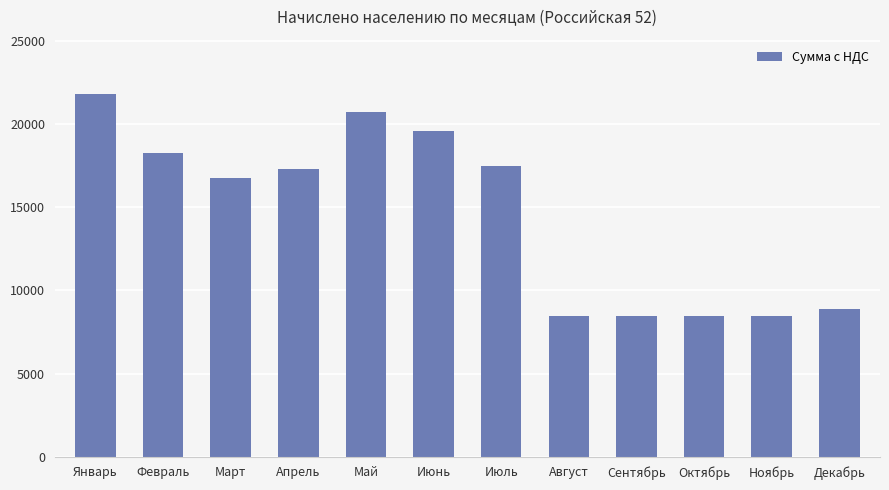

Reading left to right, extract all data points from this chart.

Январь=21822.9	Февраль=18297.9	Март=16792.7	Апрель=17328.6	Май=20722.3	Июнь=19625.4	Июль=17472.7	Август=8451.8	Сентябрь=8451.8	Октябрь=8451.8	Ноябрь=8451.8	Декабрь=8867.9